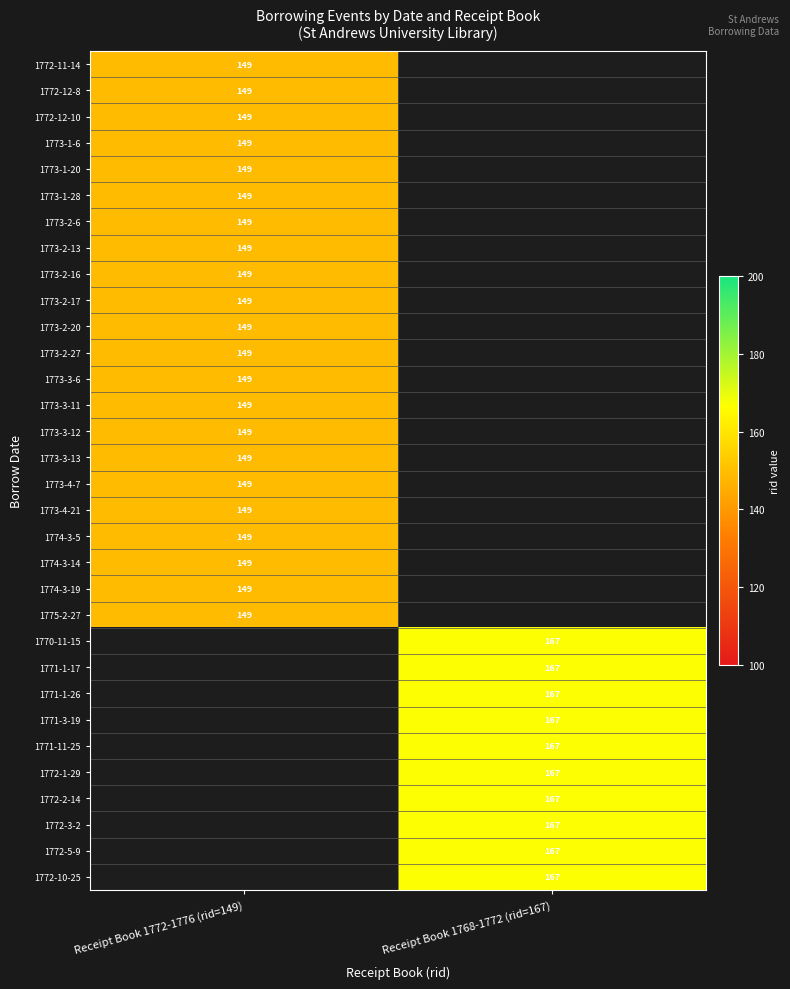

Count the number of categories in the chart.

2